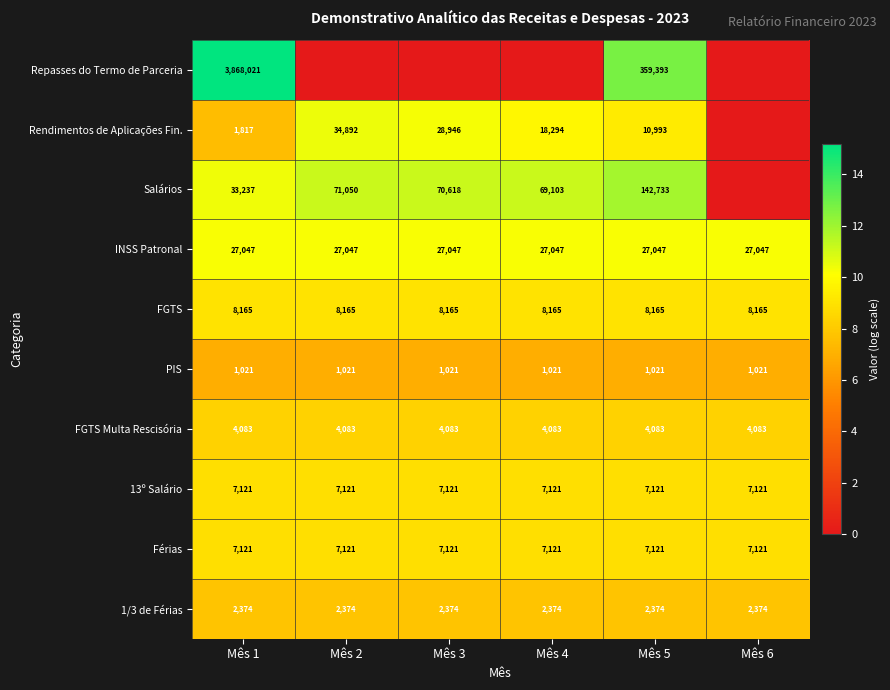

At which category is the sum across all series the highest?

Mês 5